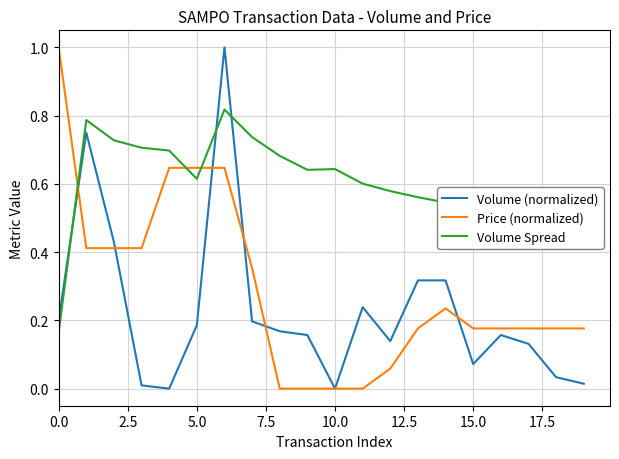

List the series in order of their overall mean, lowest first.

Volume (normalized), Price (normalized), Volume Spread